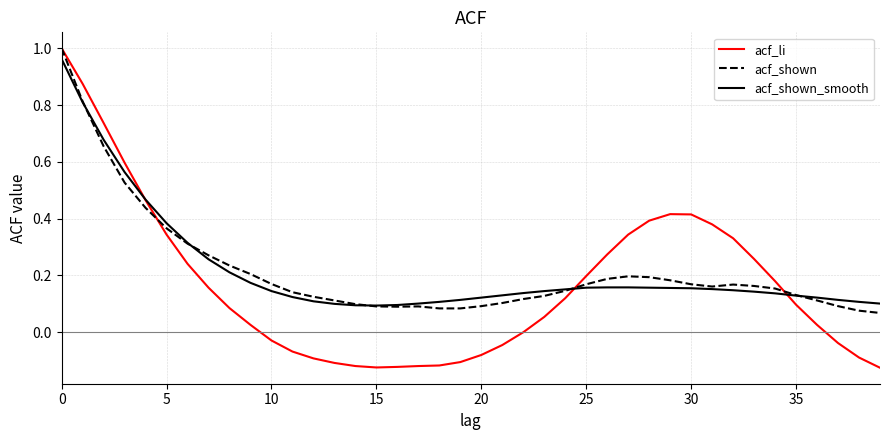

Which series has the largest range (max minus min)?

acf_li